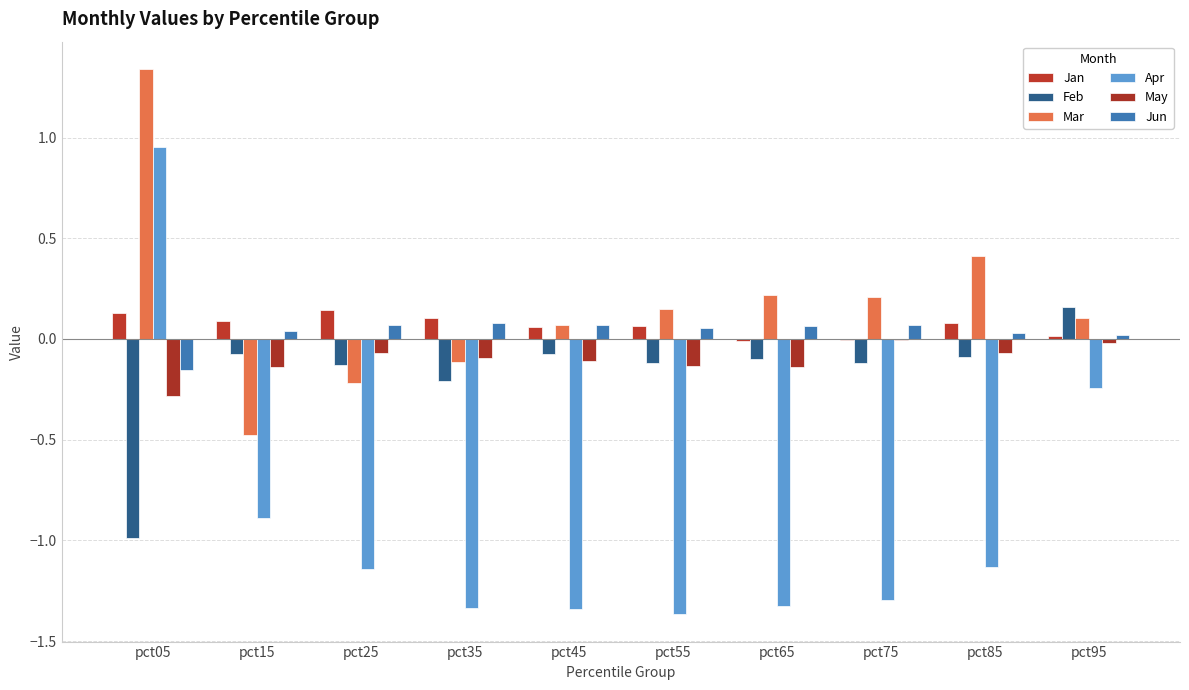

How many categories are shown in the chart?

10